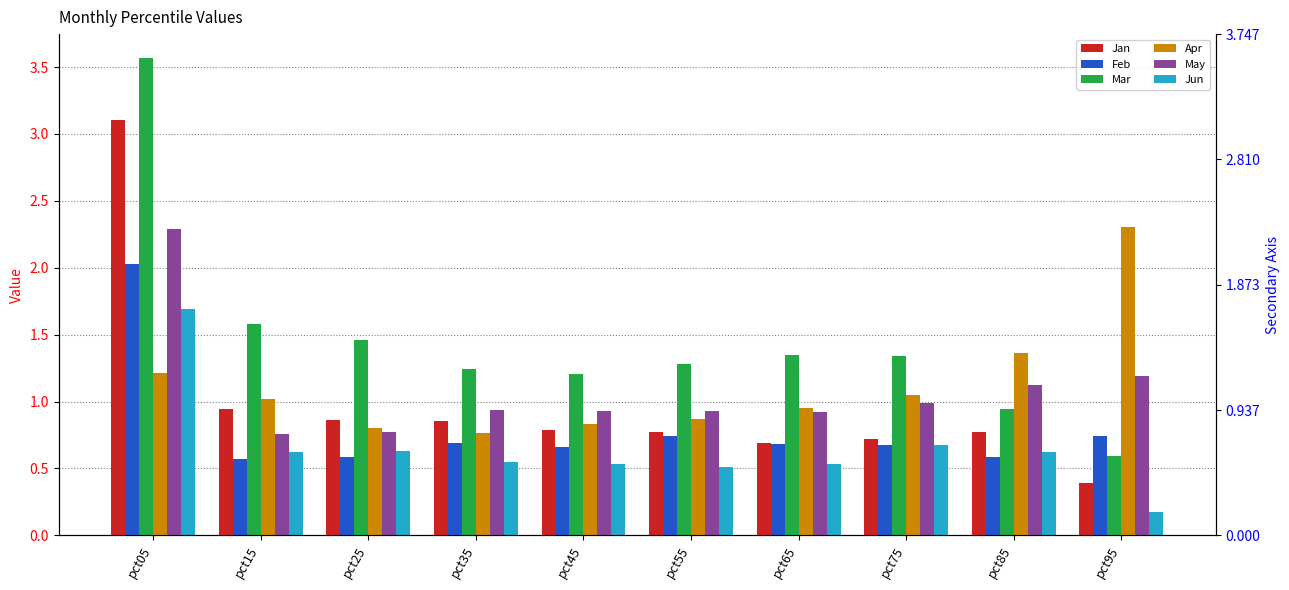

Where is Feb nearest to the value 1?

pct95